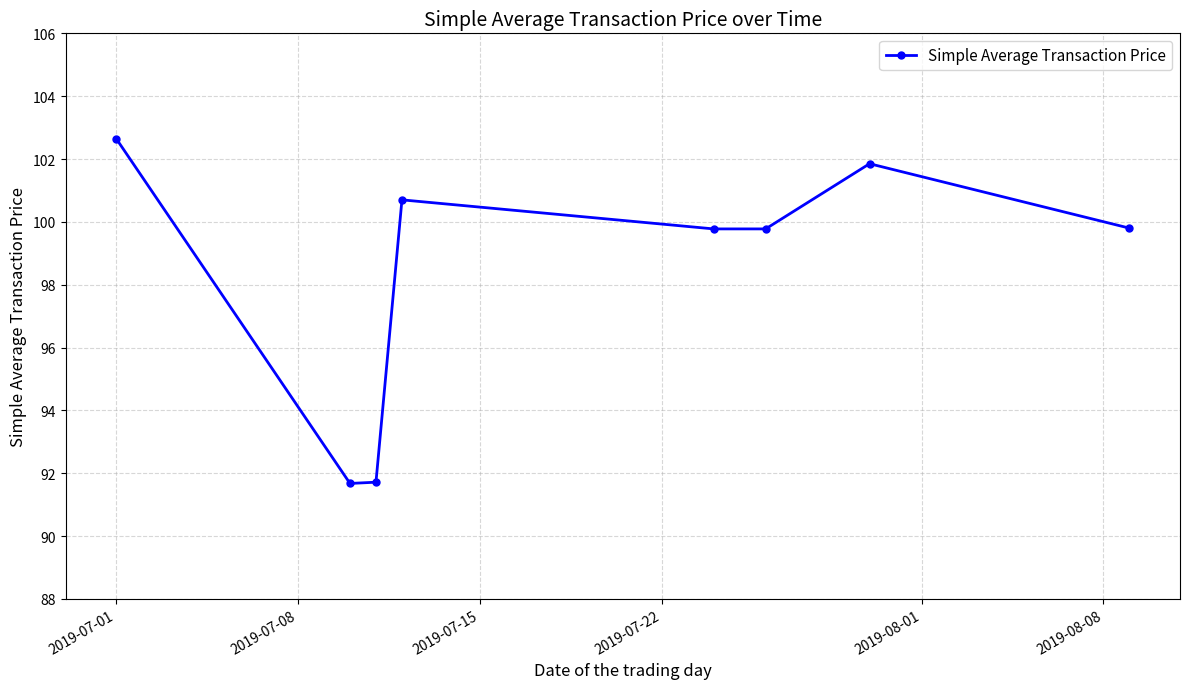

What is the greatest value displayed?

102.7